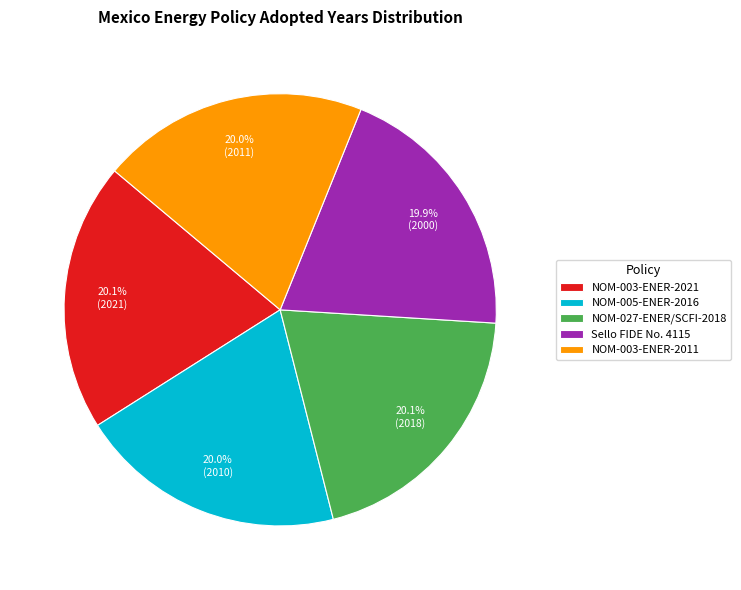

What is the ratio of the value at NOM-003-ENER-2021 to the value at Sello FIDE No. 4115?

1.0